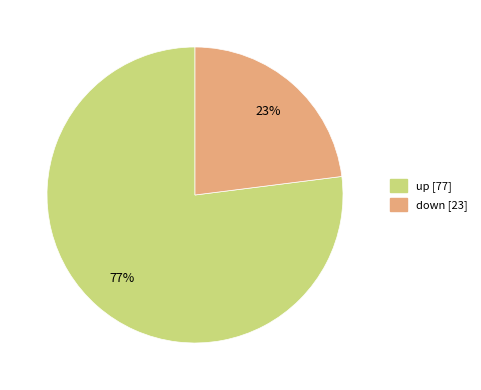

To the nearest percent, what portion does up represent?

77%